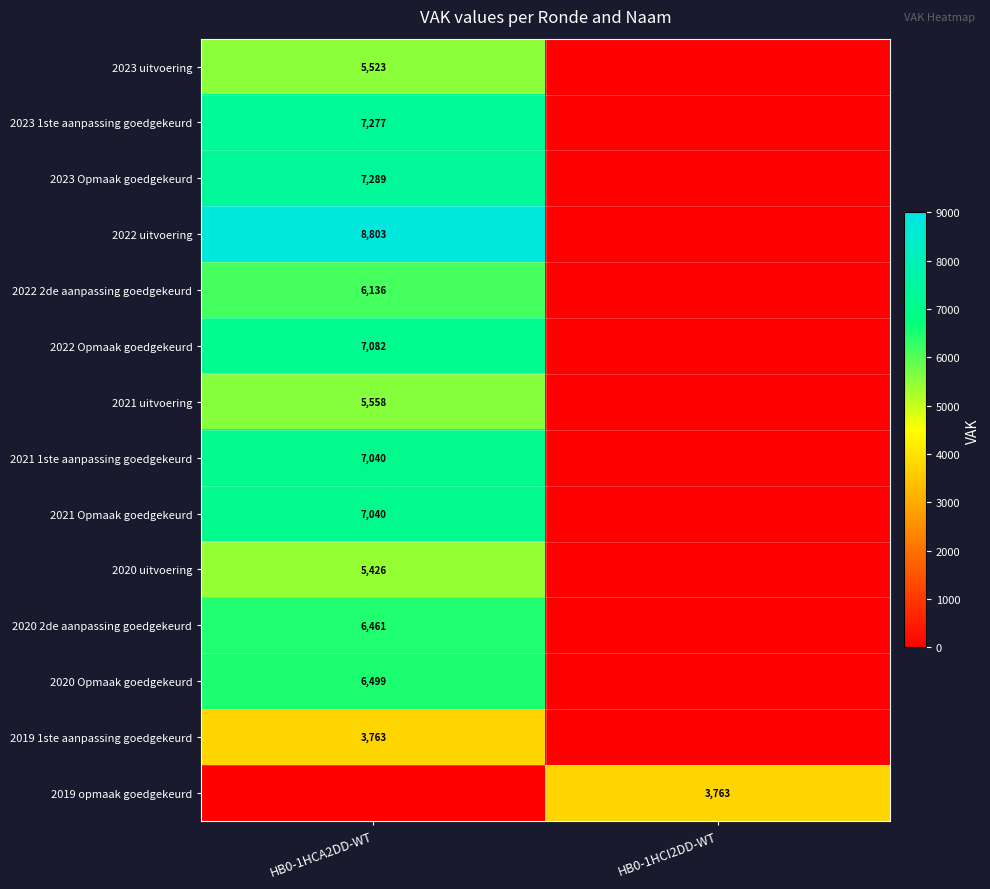

The 2023 uitvoering series shows 8143 at HB0-1HCA2DD-WT. True or false?

False